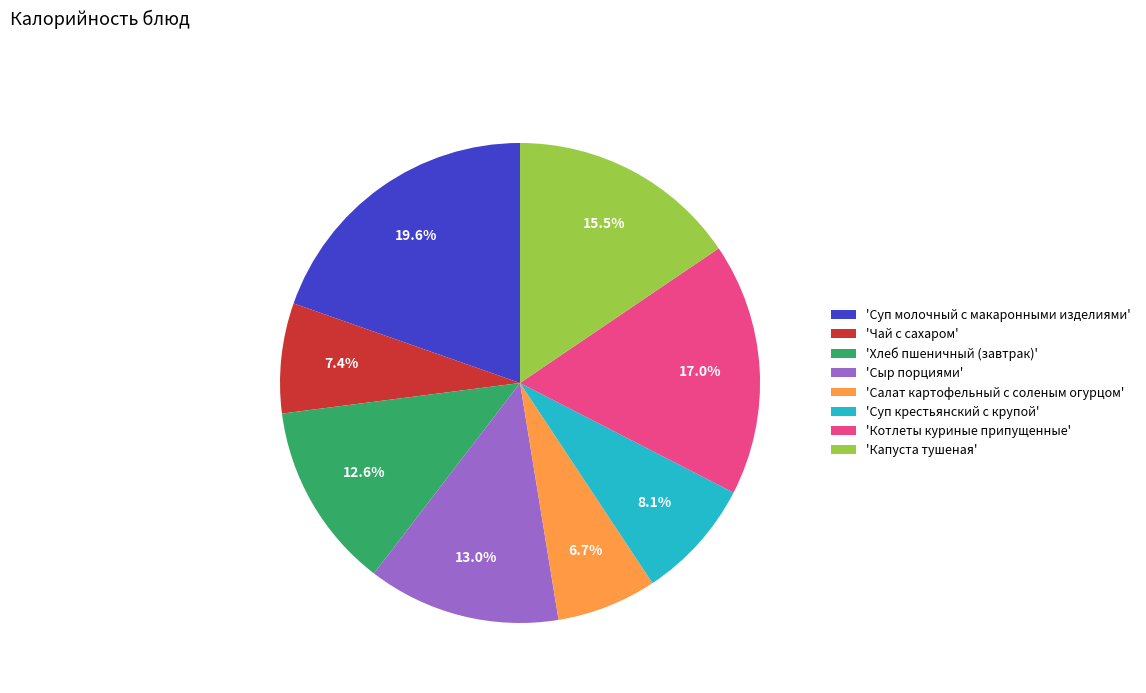

Is the sum of 'Сыр порциями' and 'Суп крестьянский с крупой' greater than half?

No